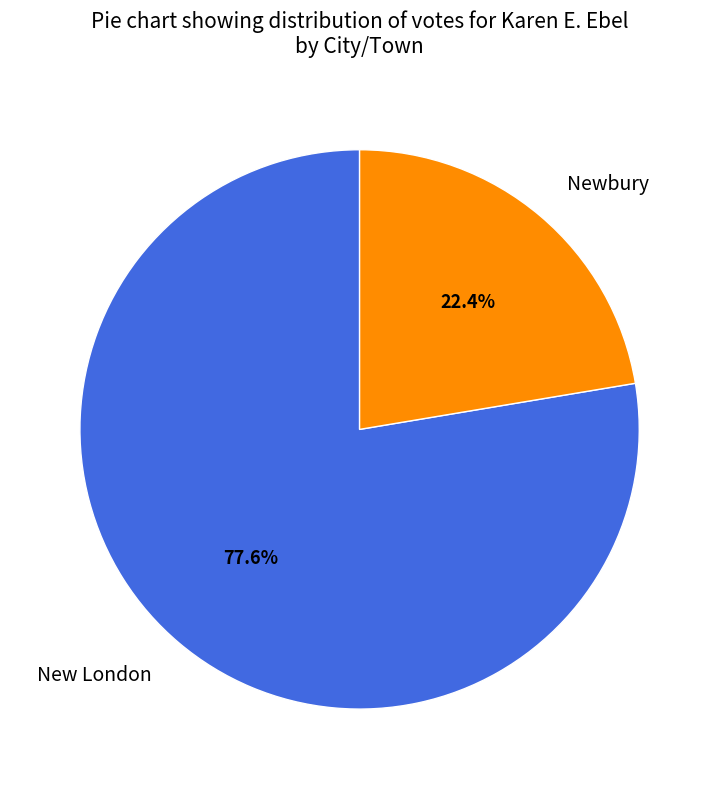

What is the largest slice in the pie chart?

New London